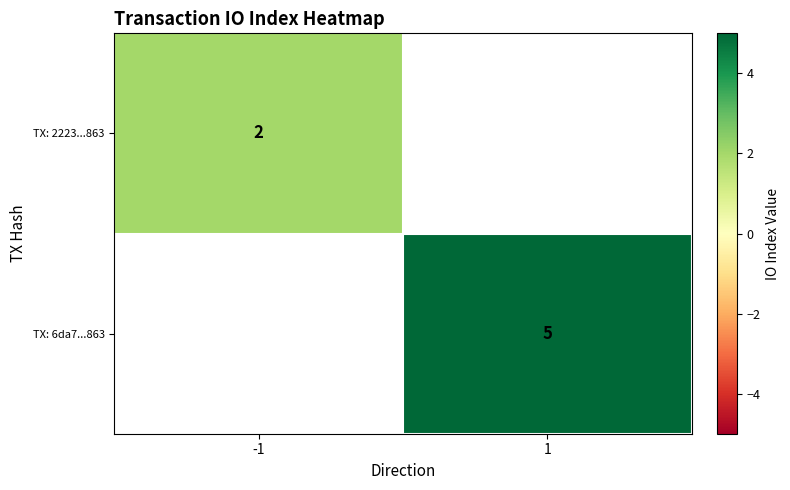

Is it true that TX: 6da7...863 equals 5 at 1?

True